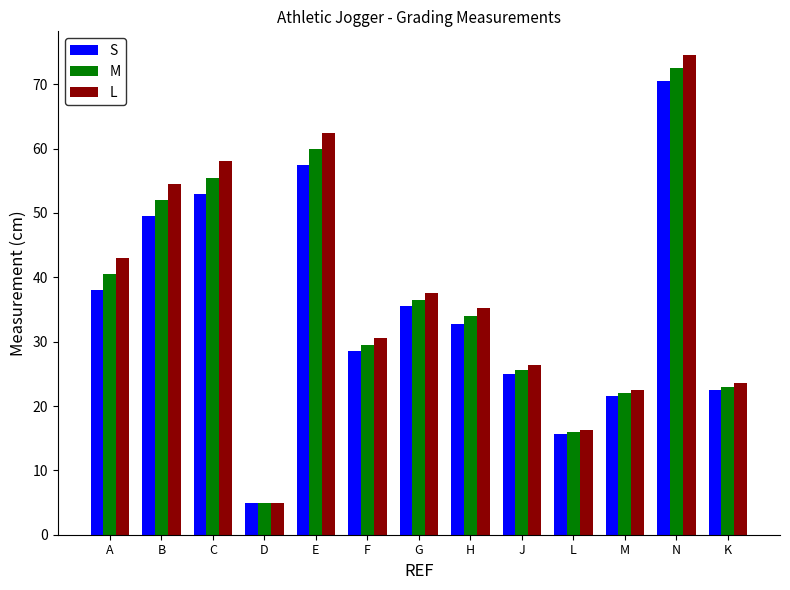

The value of L at B is 25.5. True or false?

False